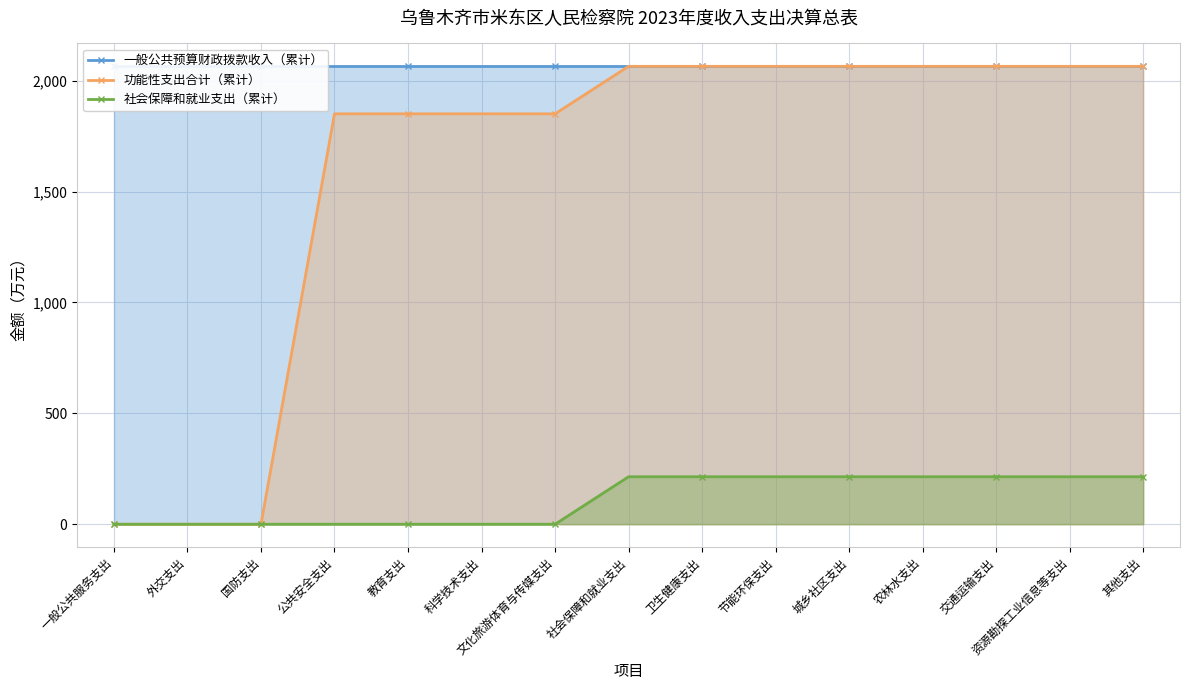

Reading left to right, what are all the values shown in this chart?

一般公共预算财政拨款收入（累计）: 2064.9	2064.9	2064.9	2064.9	2064.9	2064.9	2064.9	2064.9	2064.9	2064.9	2064.9	2064.9	2064.9	2064.9	2064.9
功能性支出合计（累计）: 0.0	0.0	0.0	1850.8	1850.8	1850.8	1850.8	2064.9	2064.9	2064.9	2064.9	2064.9	2064.9	2064.9	2064.9
社会保障和就业支出（累计）: 0.0	0.0	0.0	0.0	0.0	0.0	0.0	214.1	214.1	214.1	214.1	214.1	214.1	214.1	214.1